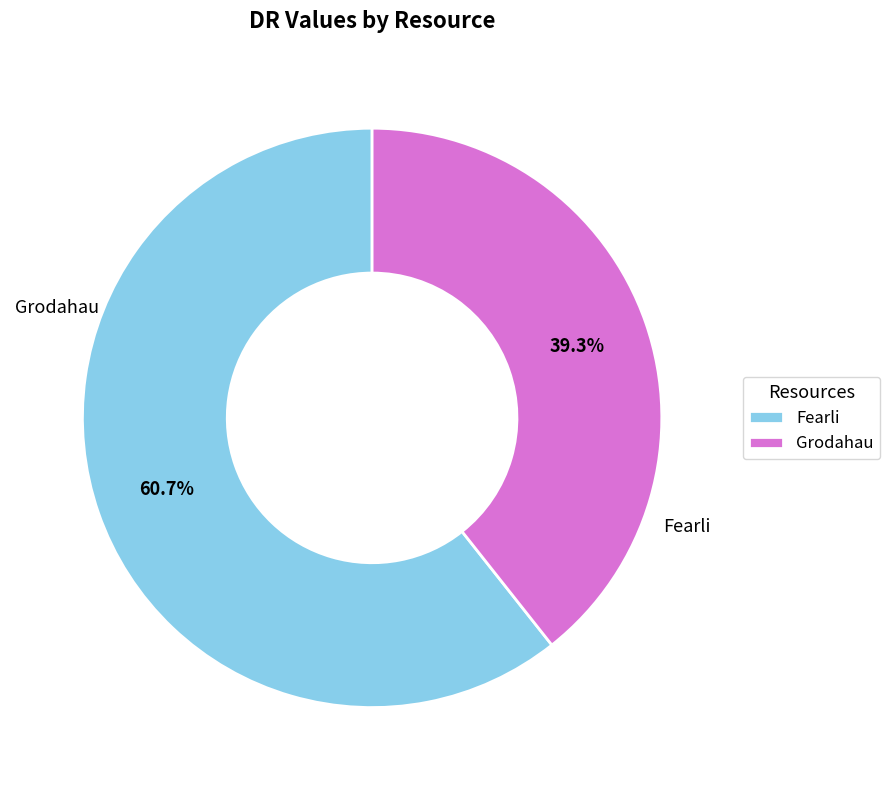

What portion of the pie excludes Fearli?

39.3%